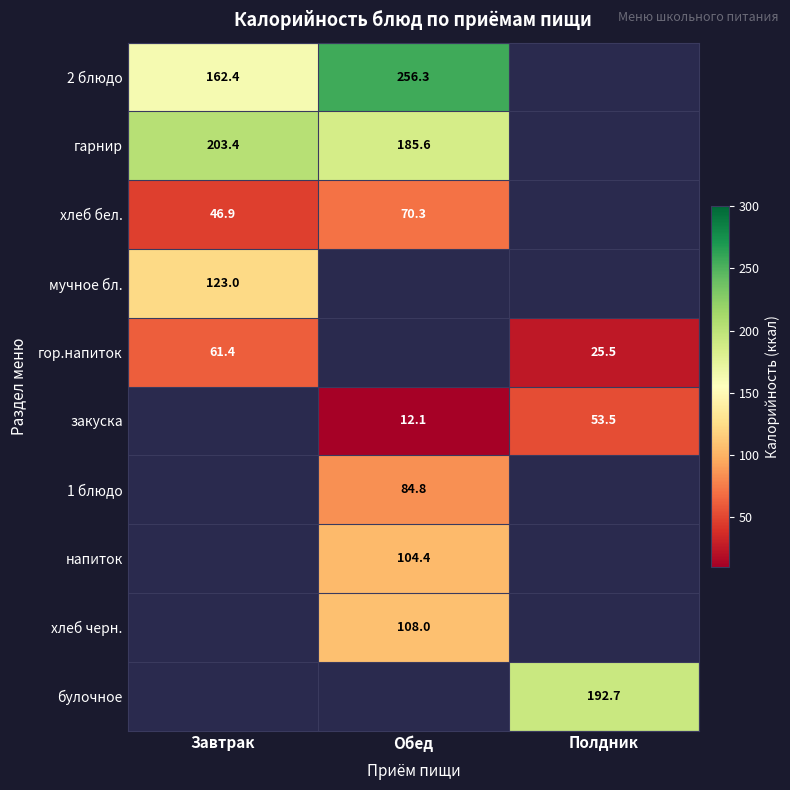

Which has a higher value, Обед or Завтрак?

Обед